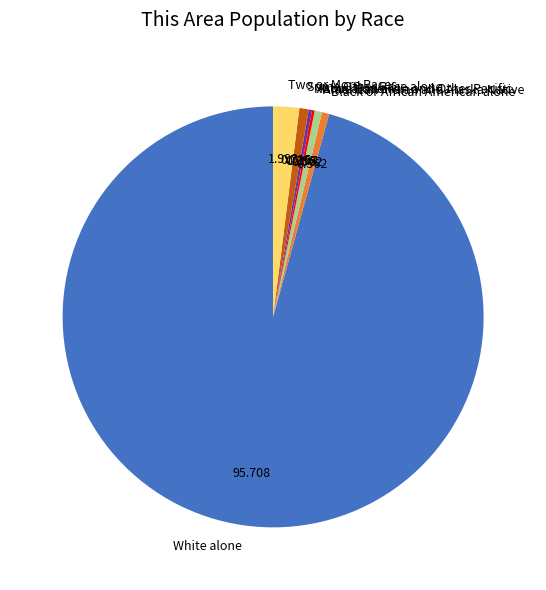

Which category has the biggest portion of the pie?

White alone